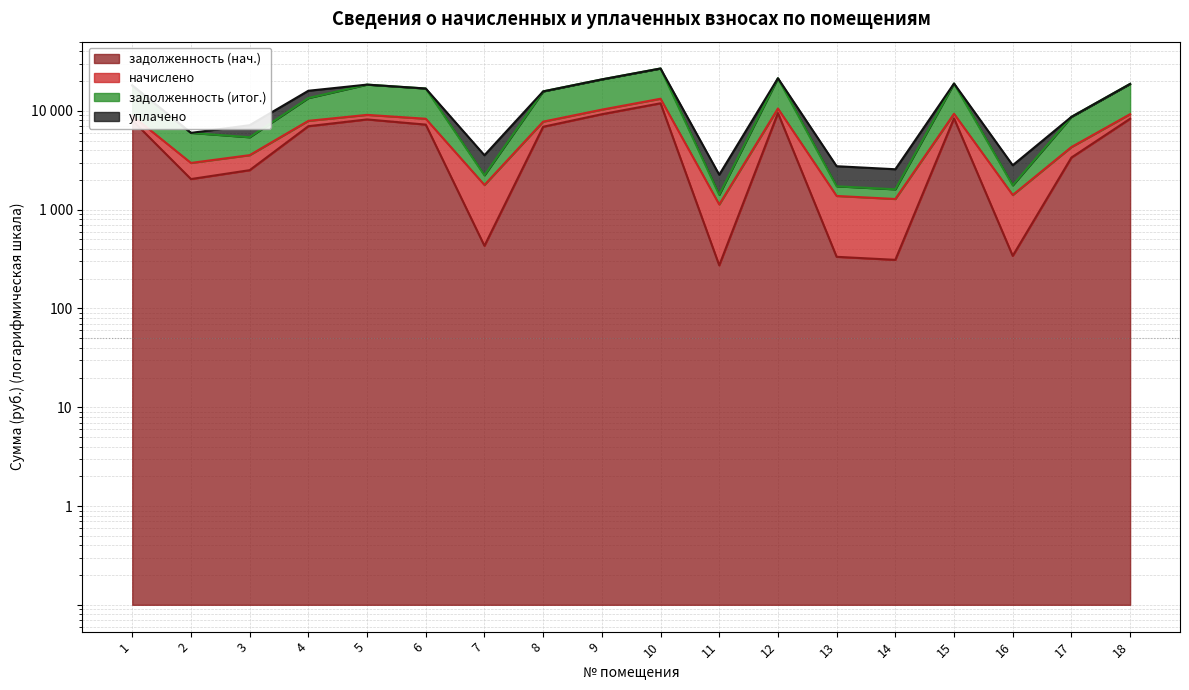

True or false: задолженность (нач.) has more than 1 interior local peaks.

True